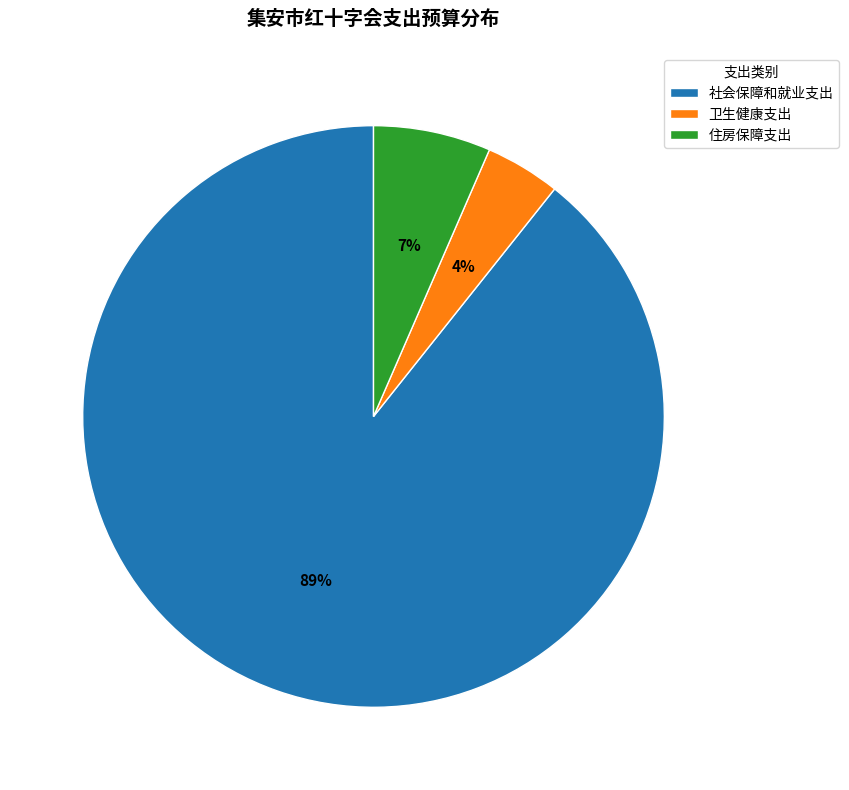

Do 住房保障支出 and 社会保障和就业支出 together represent more than half of the pie?

Yes